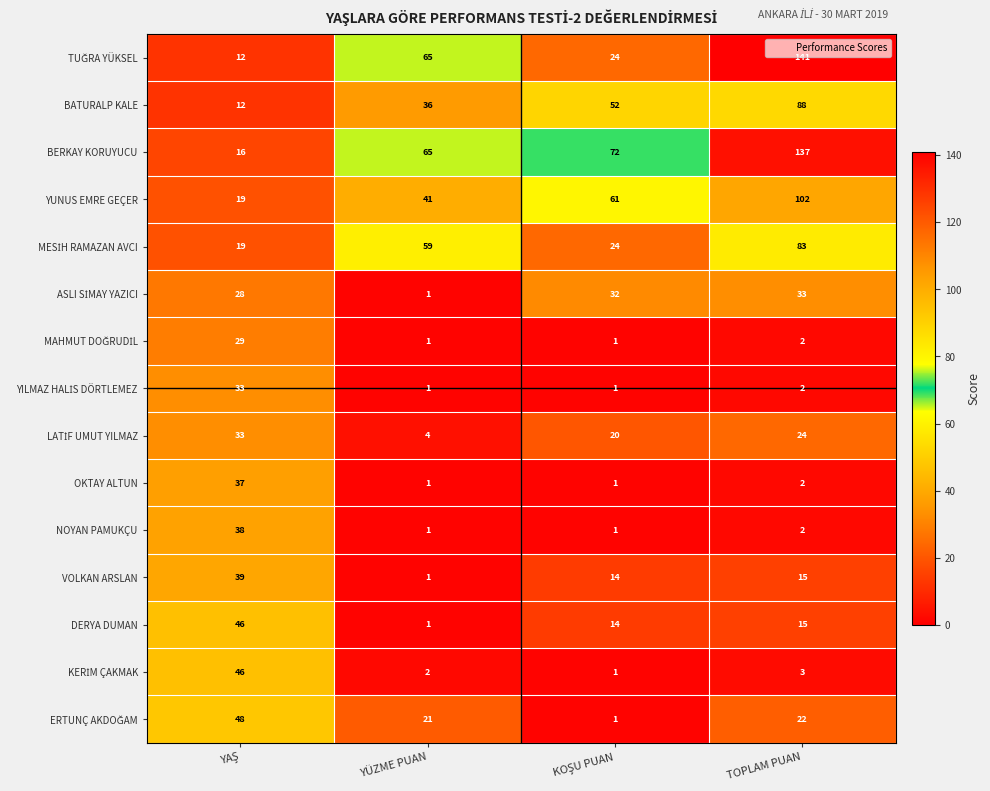

What is the difference between the highest and lowest values at TOPLAM PUAN?

139